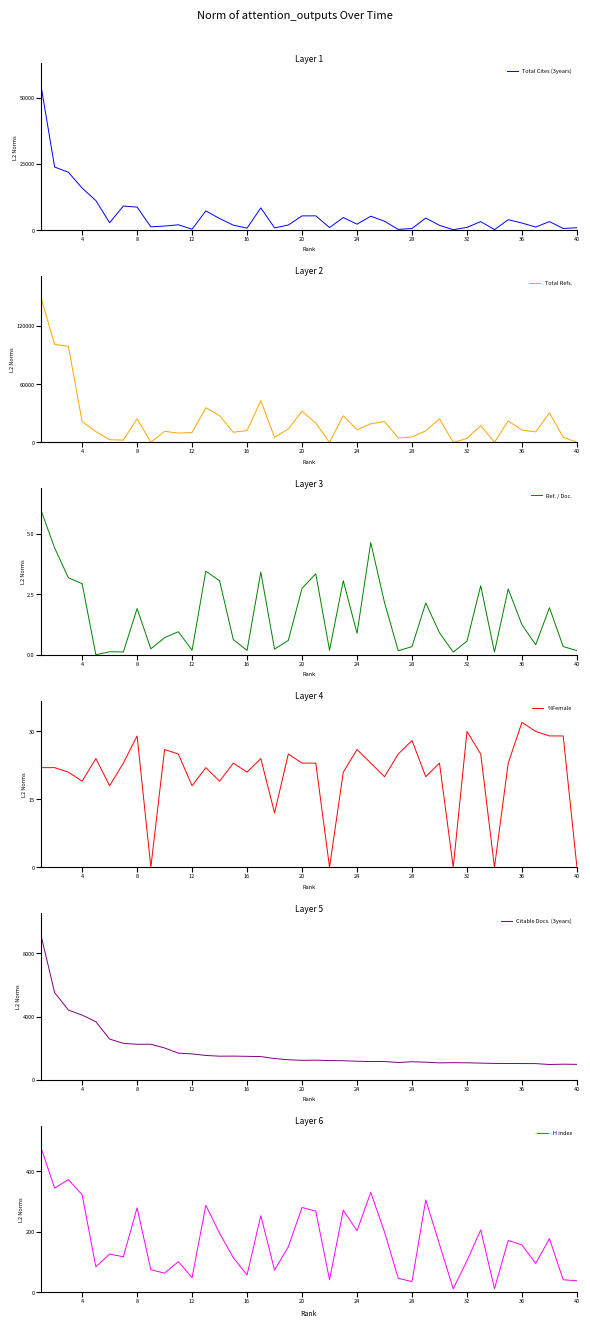

True or false: Citable Docs. (3years) and H index intersect in this chart.

False